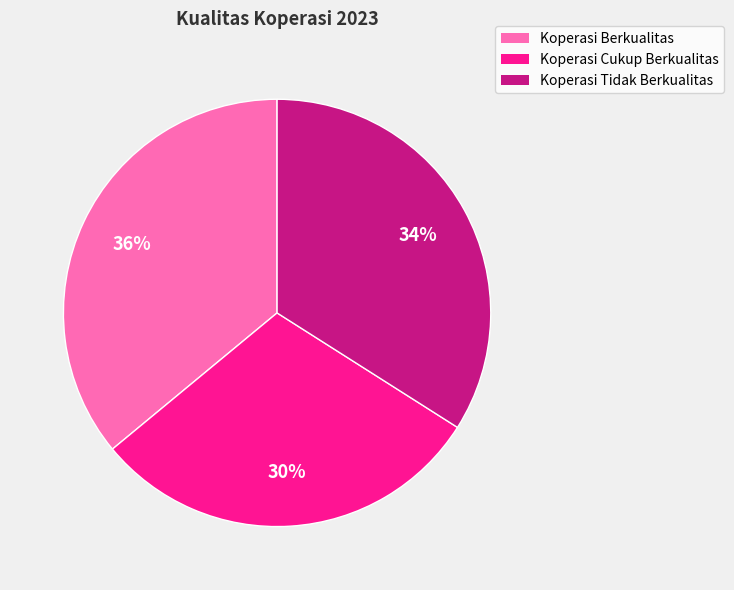

Which slice is the largest?

Koperasi Berkualitas